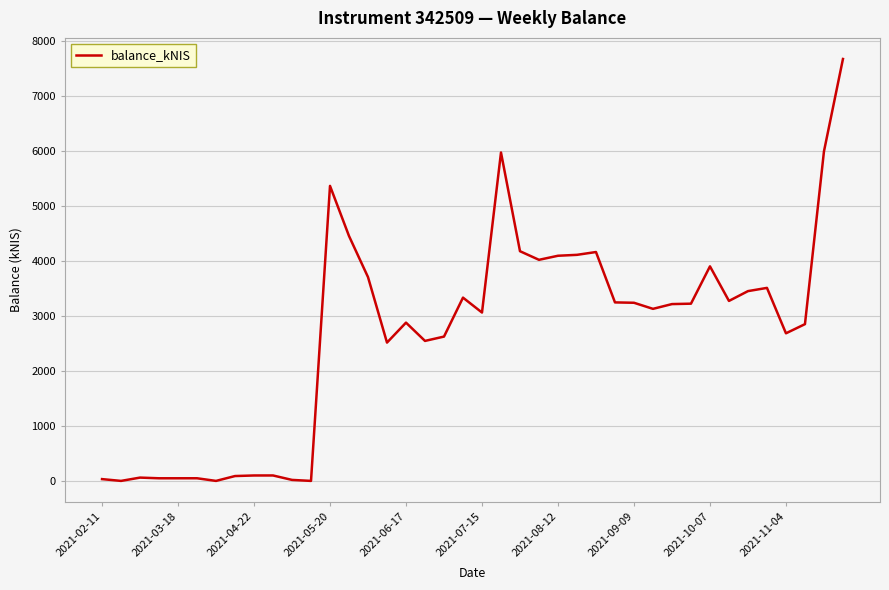

What is the difference between the maximum and minimum values?

7680.7